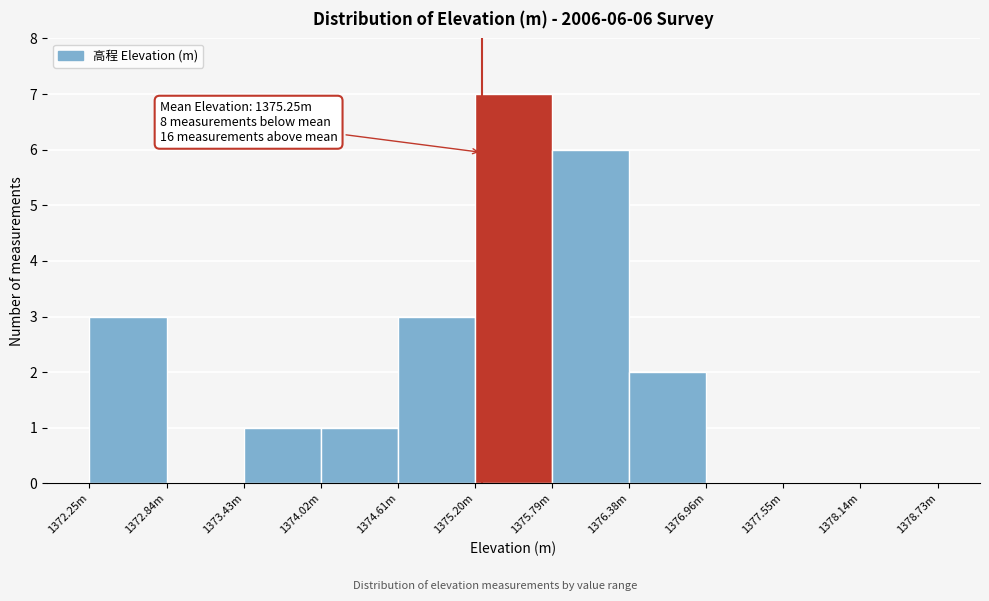

Reading left to right, extract all data points from this chart.

1372.25m=3	1372.84m=0	1373.43m=1	1374.02m=1	1374.61m=3	1375.20m=7	1375.79m=6	1376.38m=2	1376.96m=0	1377.55m=0	1378.14m=0